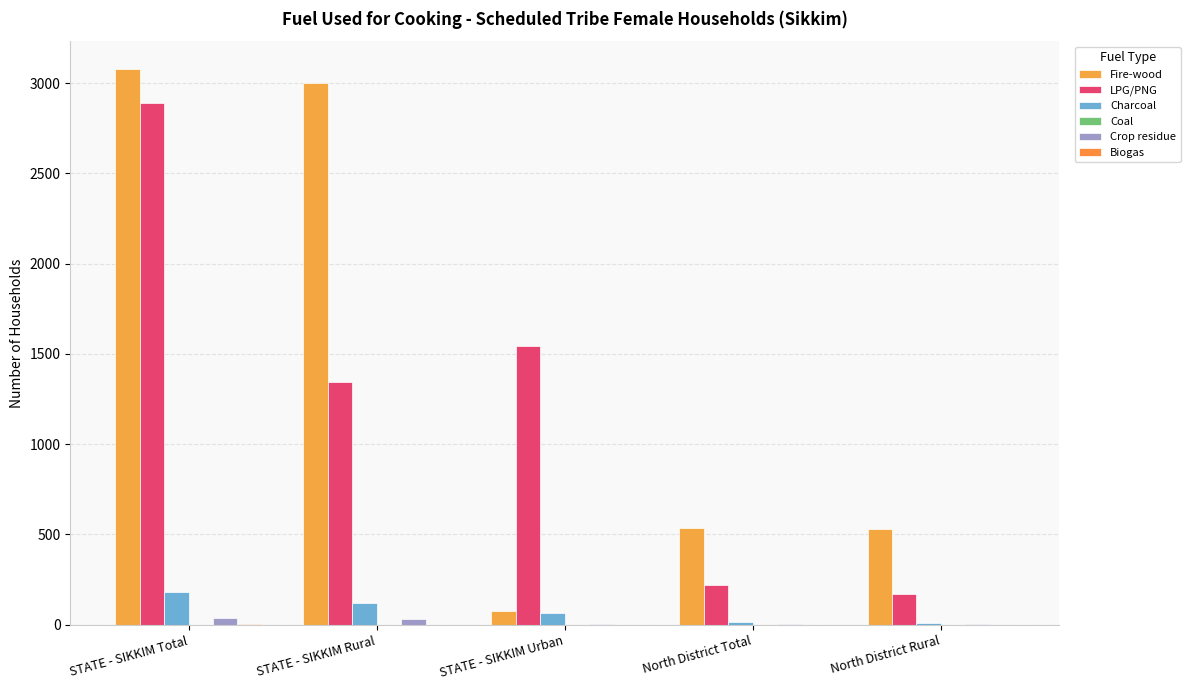

Is it true that Biogas equals 1 at STATE - SIKKIM Rural?

True